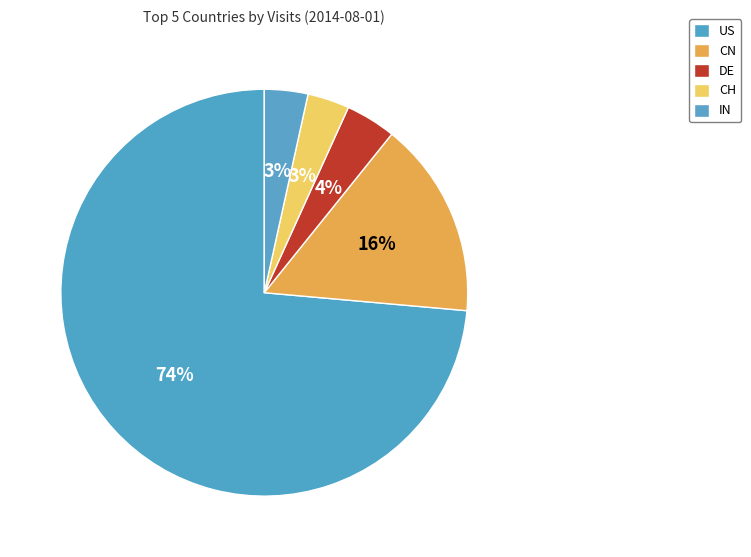

To the nearest percent, what percentage of the pie is CH?

3%